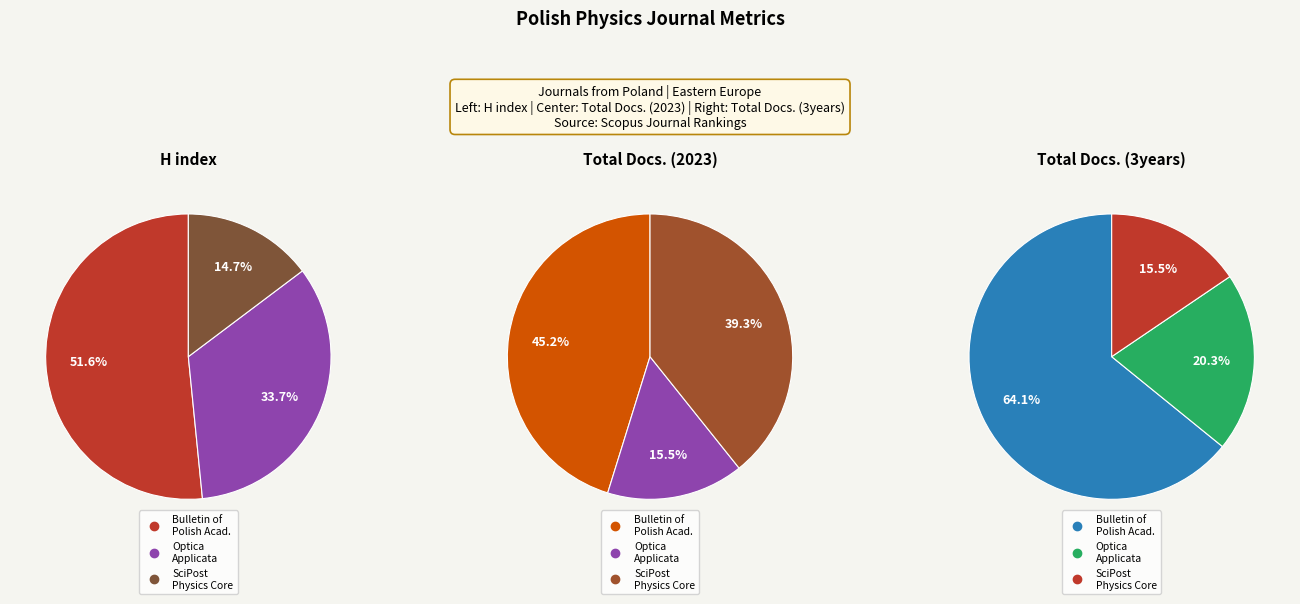

How many segments does this pie chart have?

3